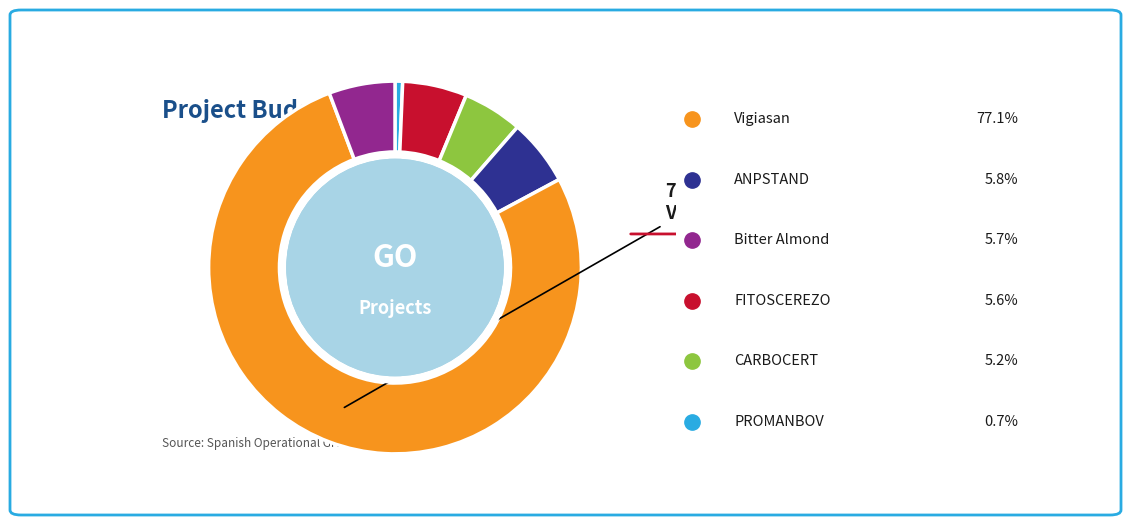

Does any single category account for the majority?

Yes